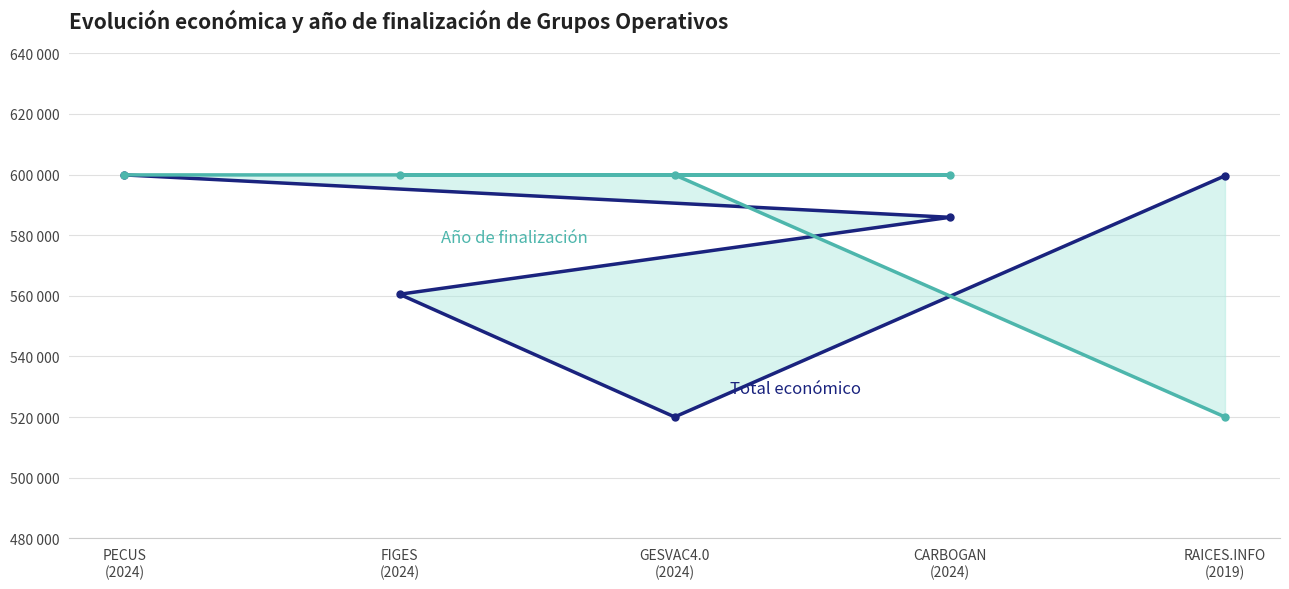

Rank the series by their average value, from highest to lowest.

Año de finalización, Total económico